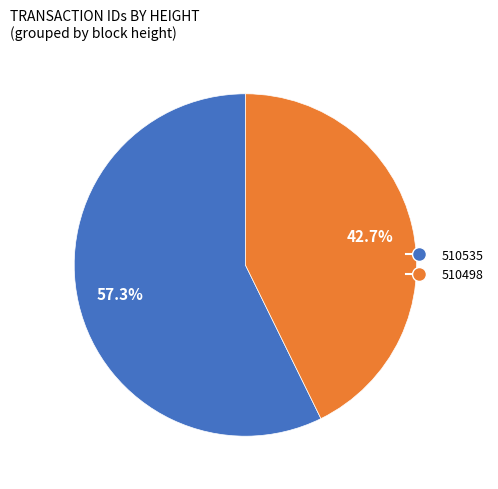

To the nearest percent, what is the average slice percentage?

50%